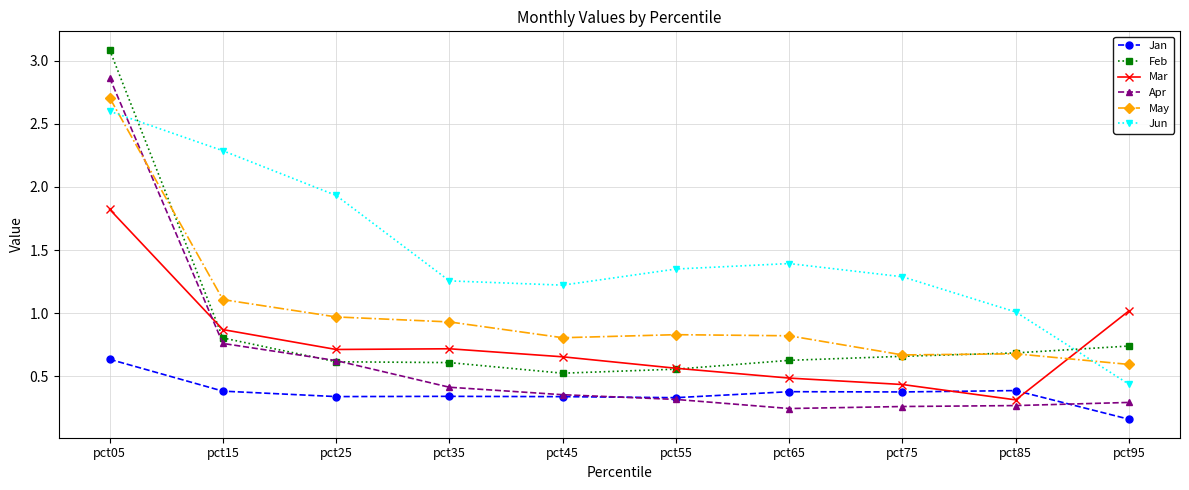

Which series has the widest spread of values?

Apr